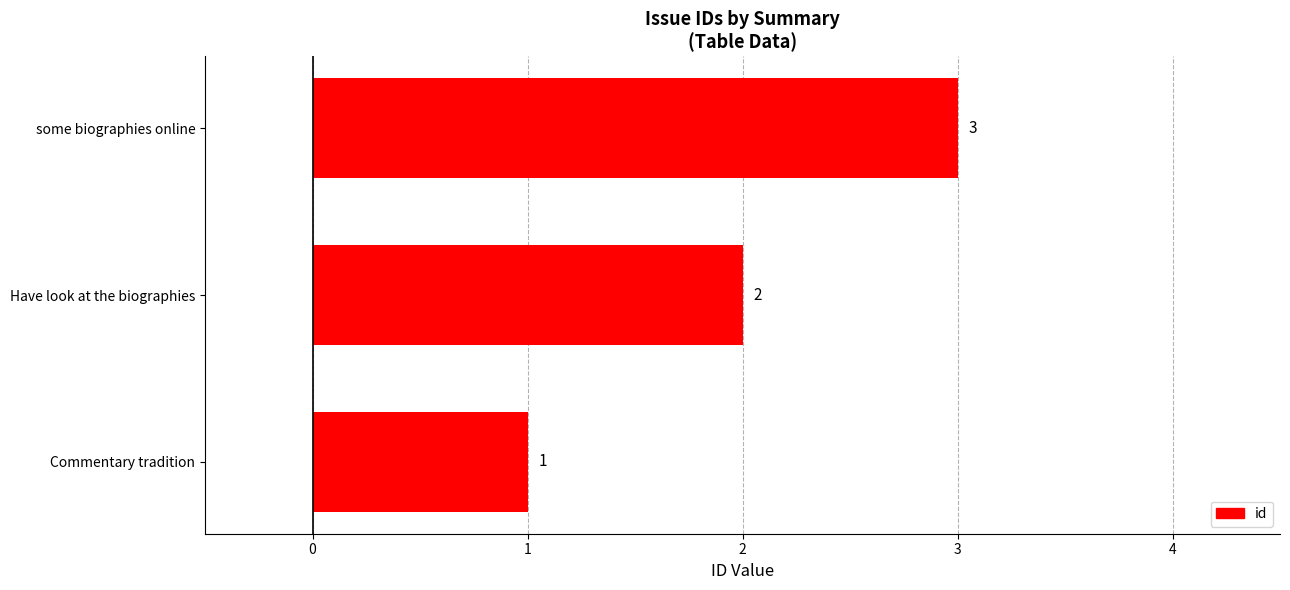

What is the sum of all values?

6